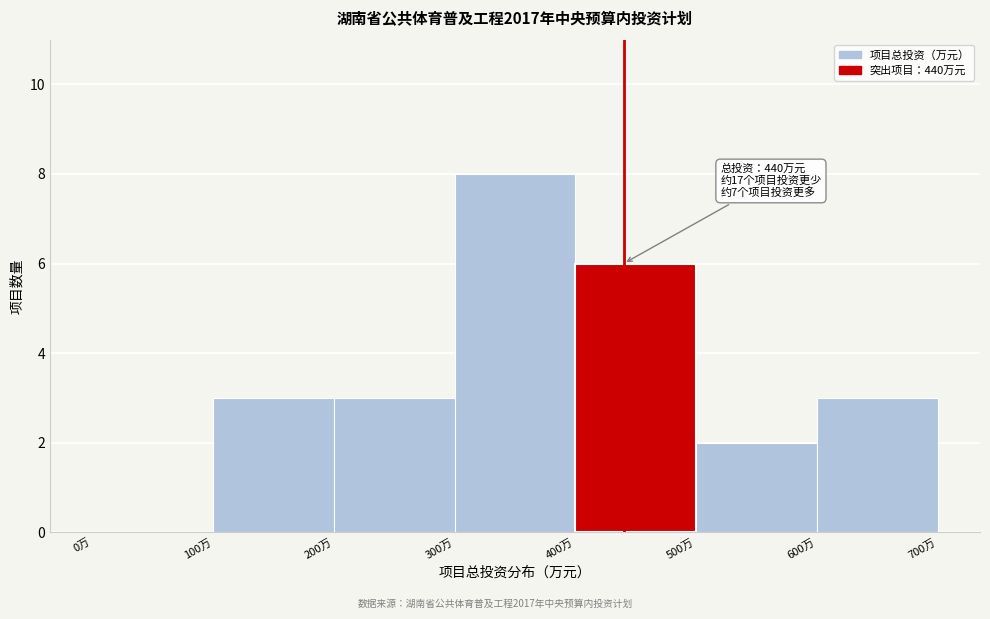

Over which range of the x-axis is the bar tallest?

300 to 400